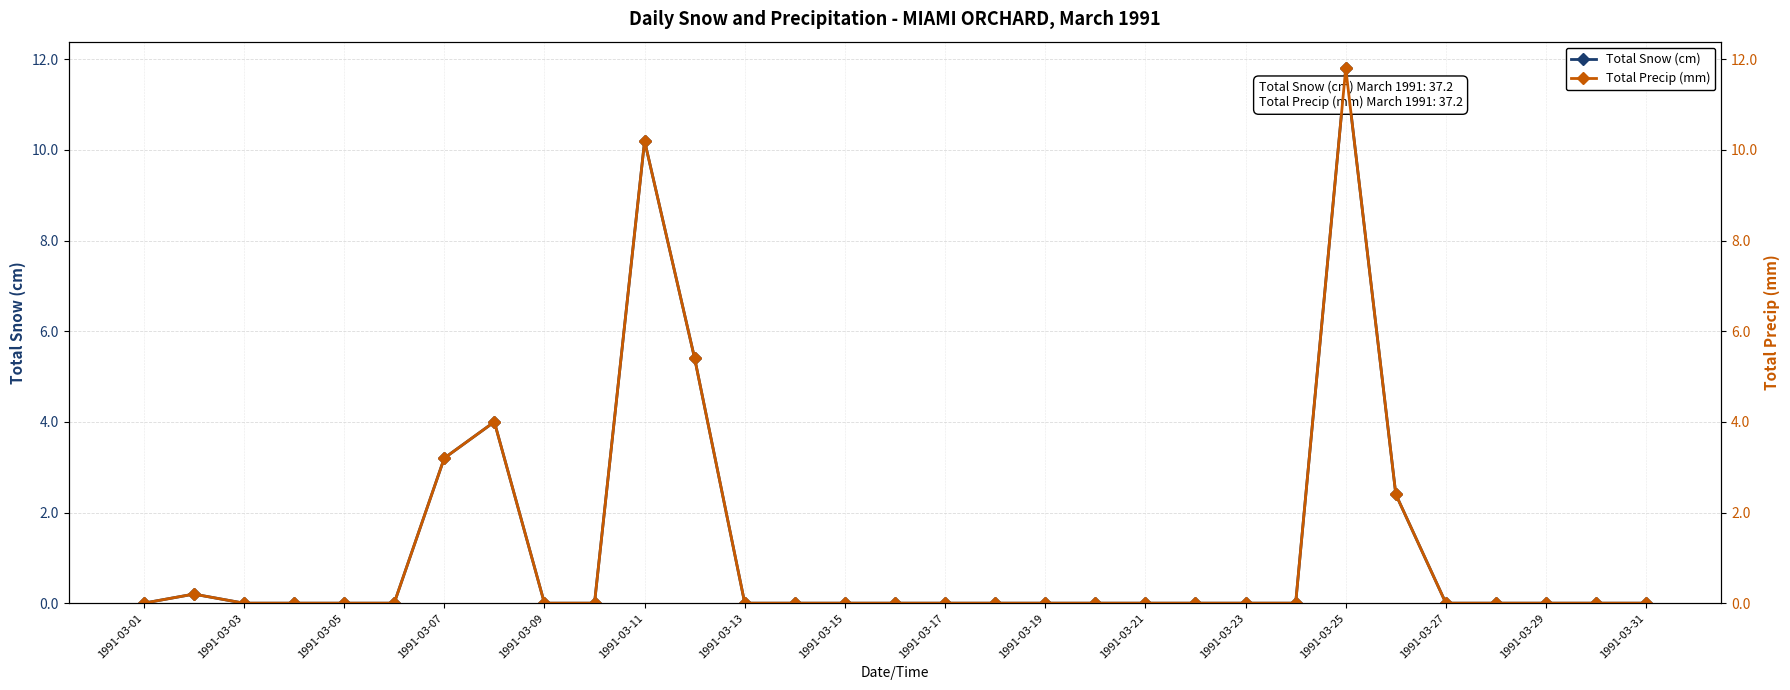

What is the difference between the maximum and second lowest values in the Total Snow (cm) series?

11.8